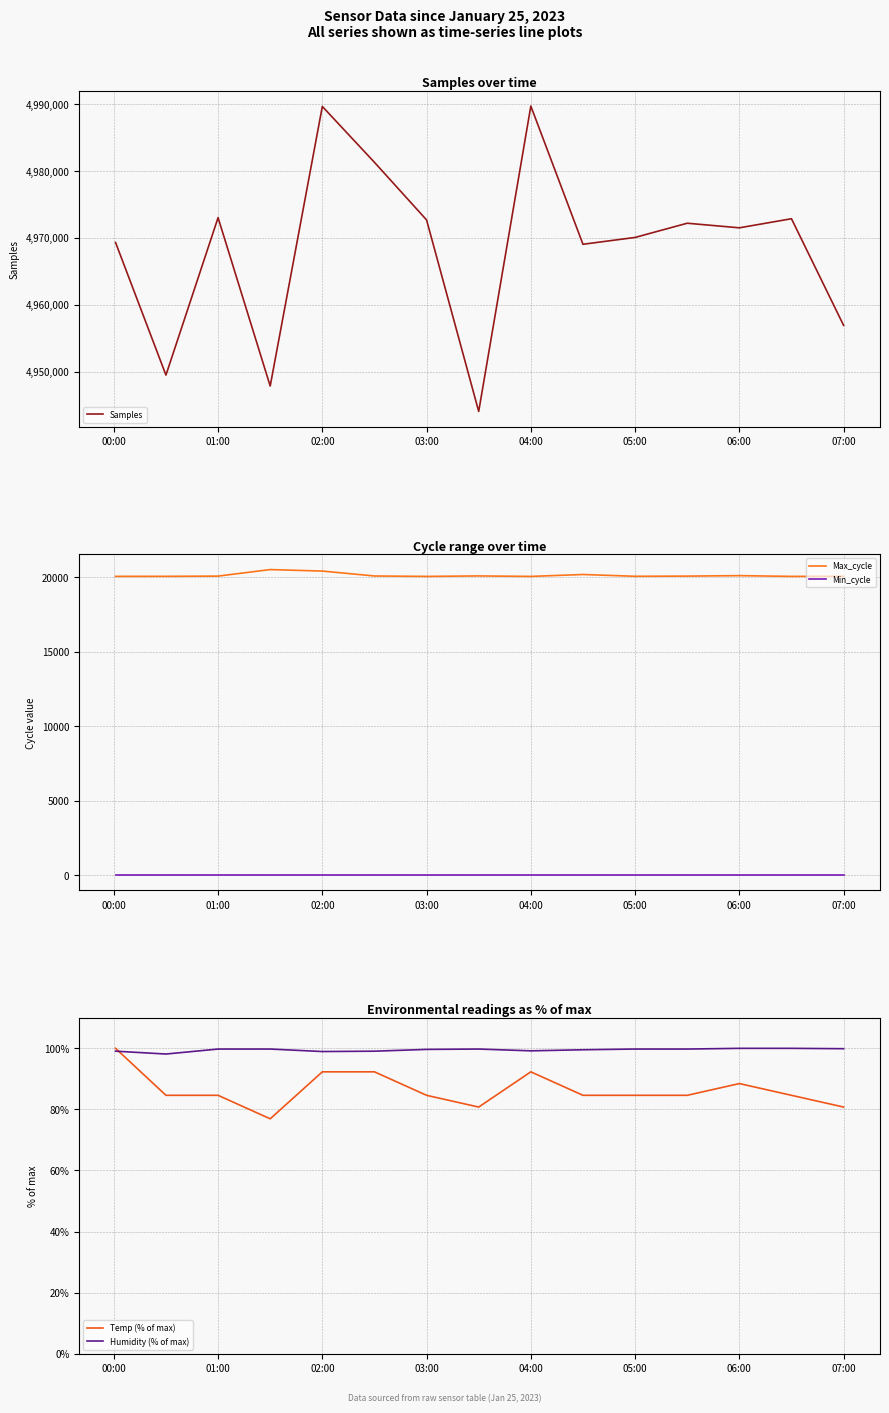

The Temp (% of max) series shows 37.2 at 07:00. True or false?

False